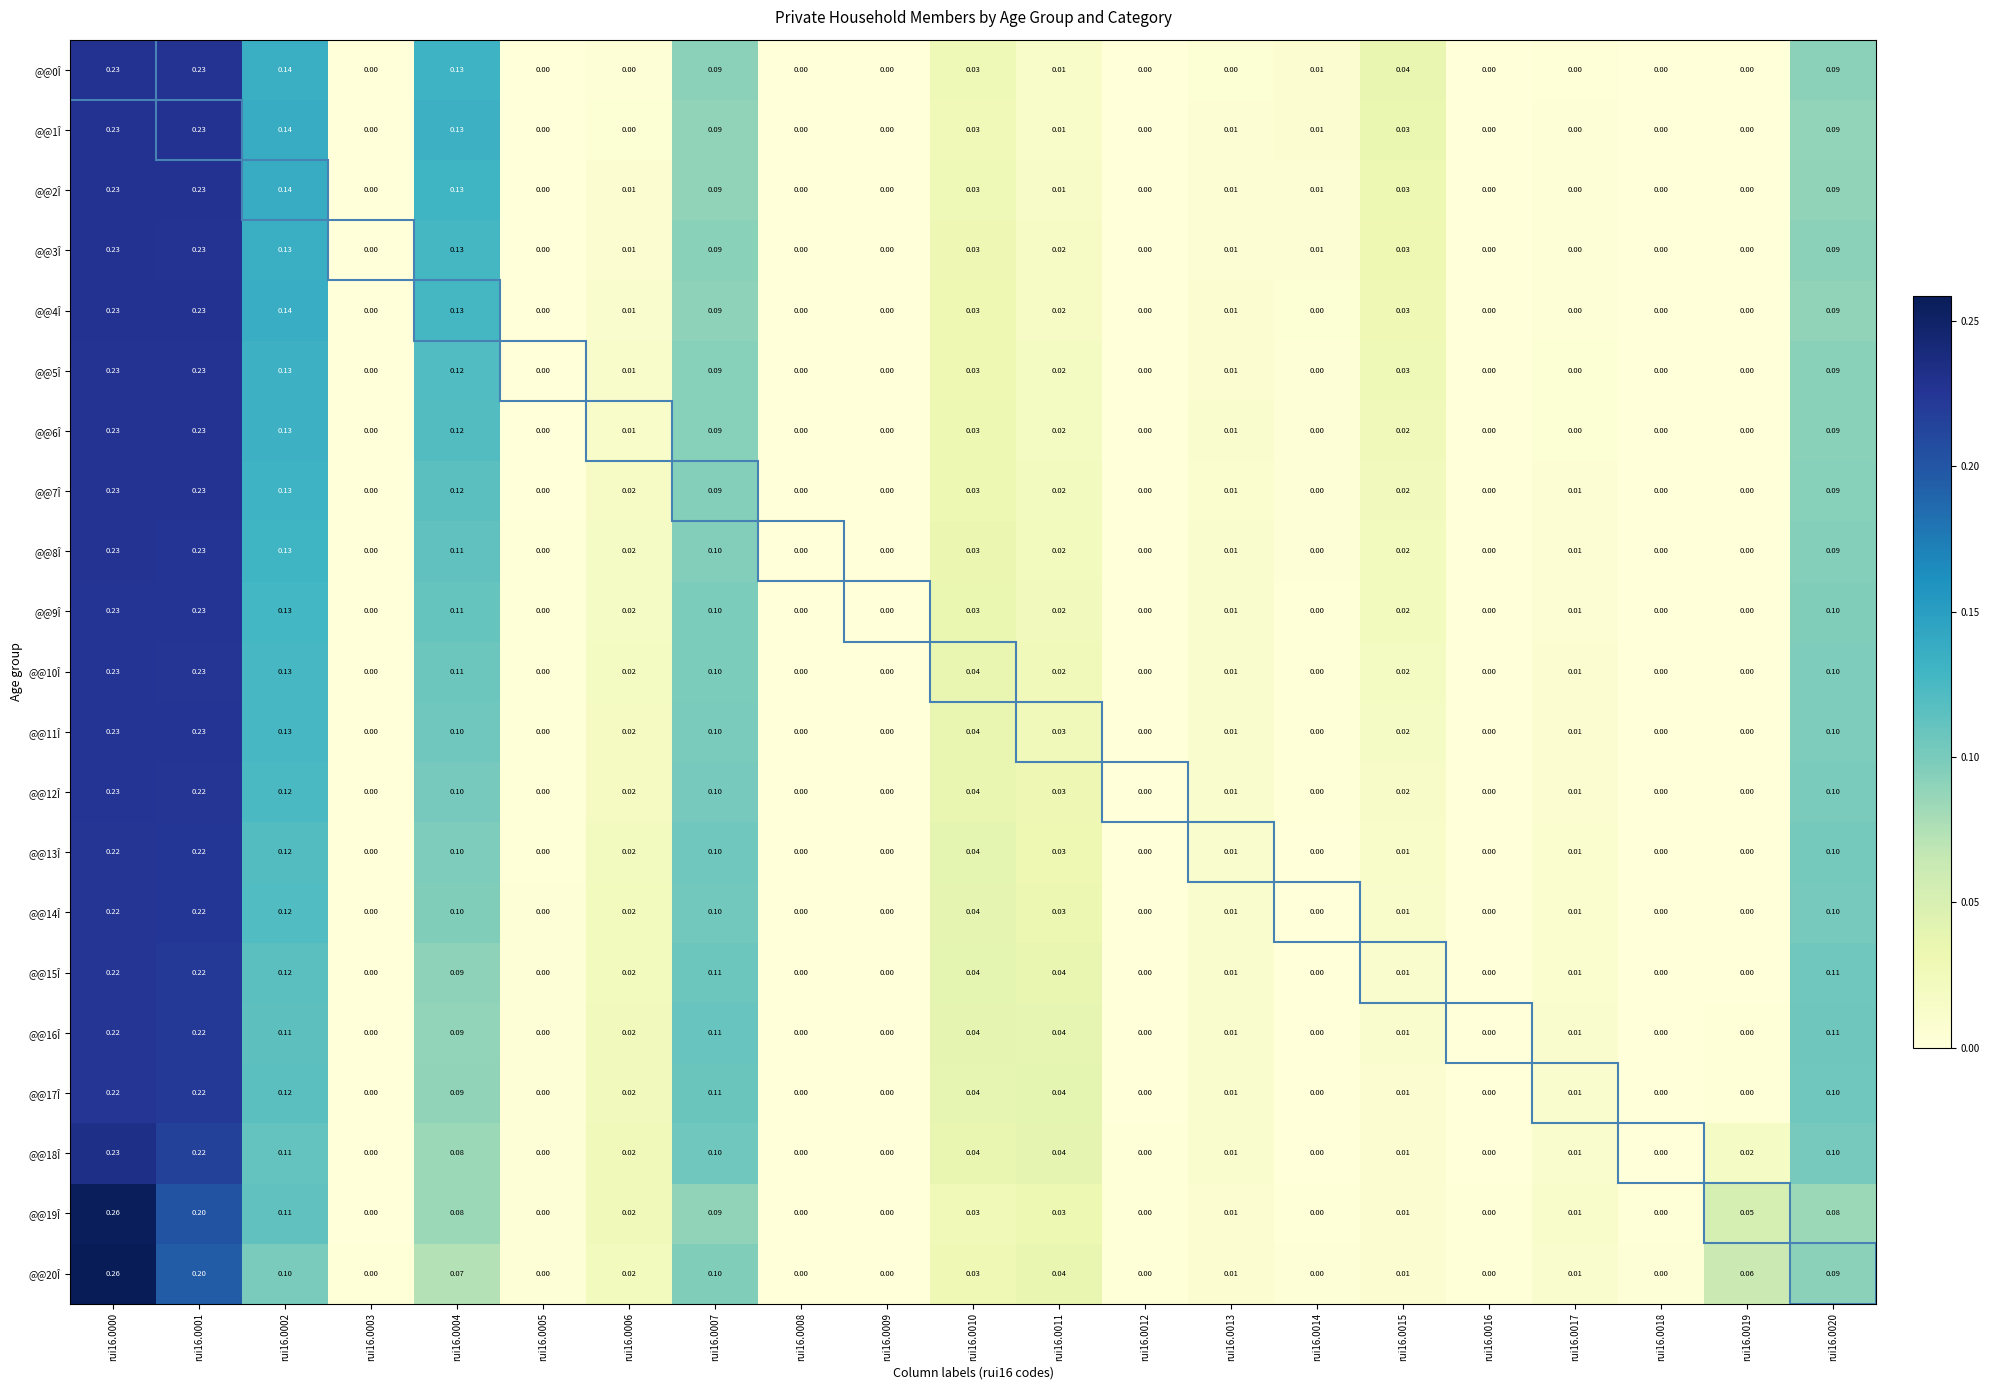

Rank the series by their maximum value, from highest to lowest.

@@20Î, @@19Î, @@18Î, @@1Î, @@2Î, @@4Î, @@3Î, @@0Î, @@6Î, @@5Î, @@7Î, @@8Î, @@9Î, @@10Î, @@11Î, @@12Î, @@17Î, @@14Î, @@15Î, @@13Î, @@16Î